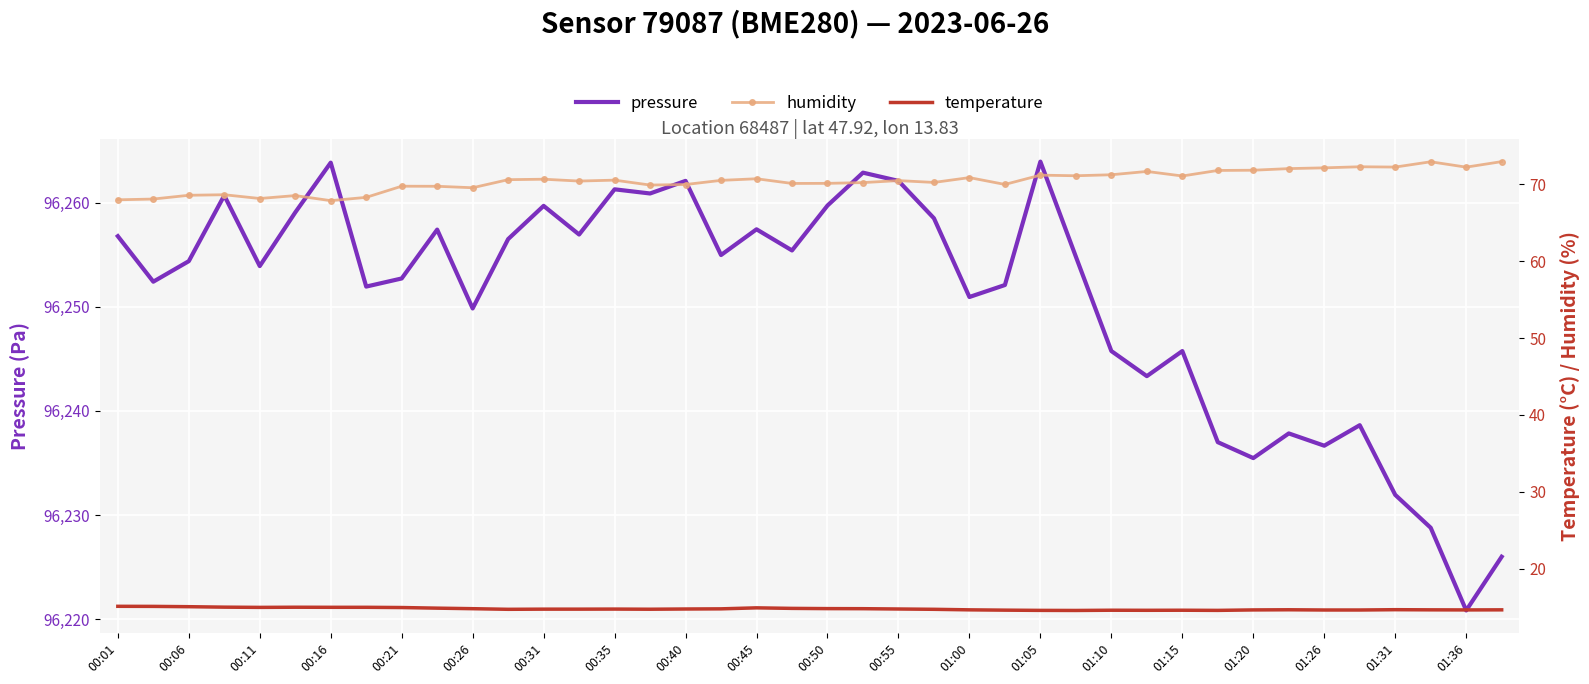

The value of pressure at 00:01 is 96256.8. True or false?

True